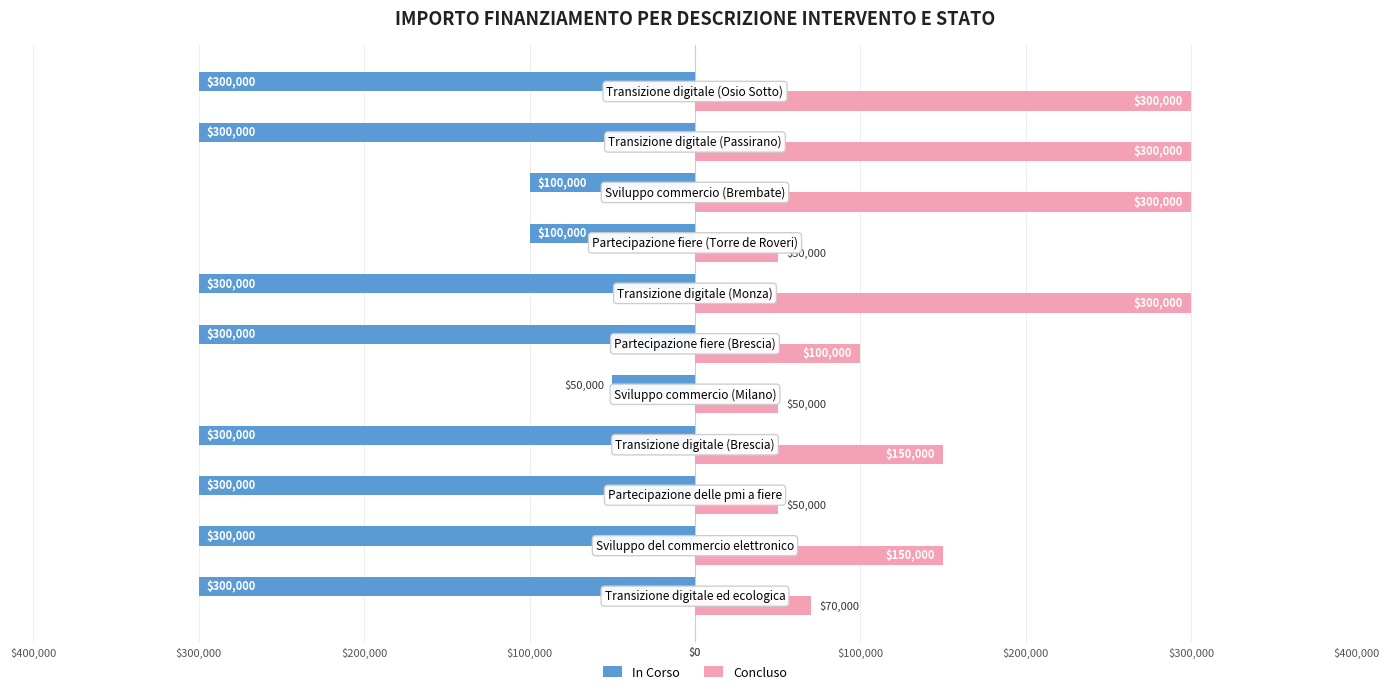

What are all the series names shown in the legend?

In Corso, Concluso